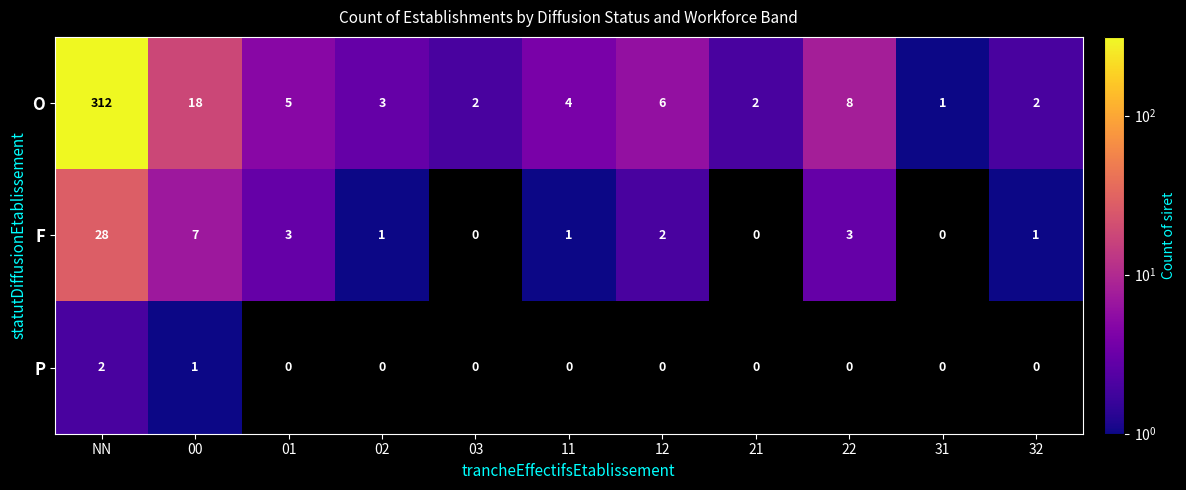

At which category is the sum across all series the highest?

NN